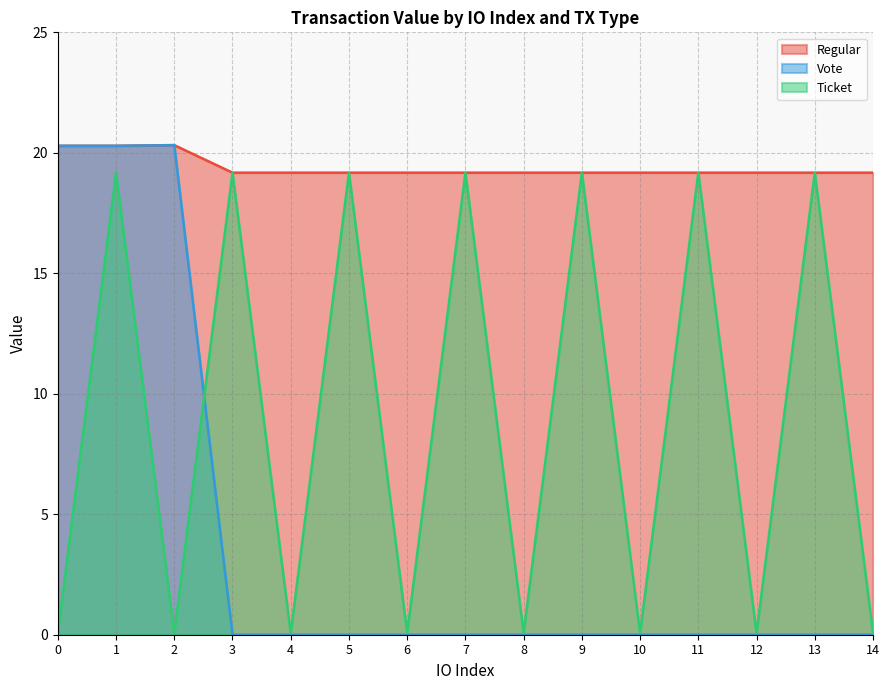

What are all the series names shown in the legend?

Regular, Vote, Ticket